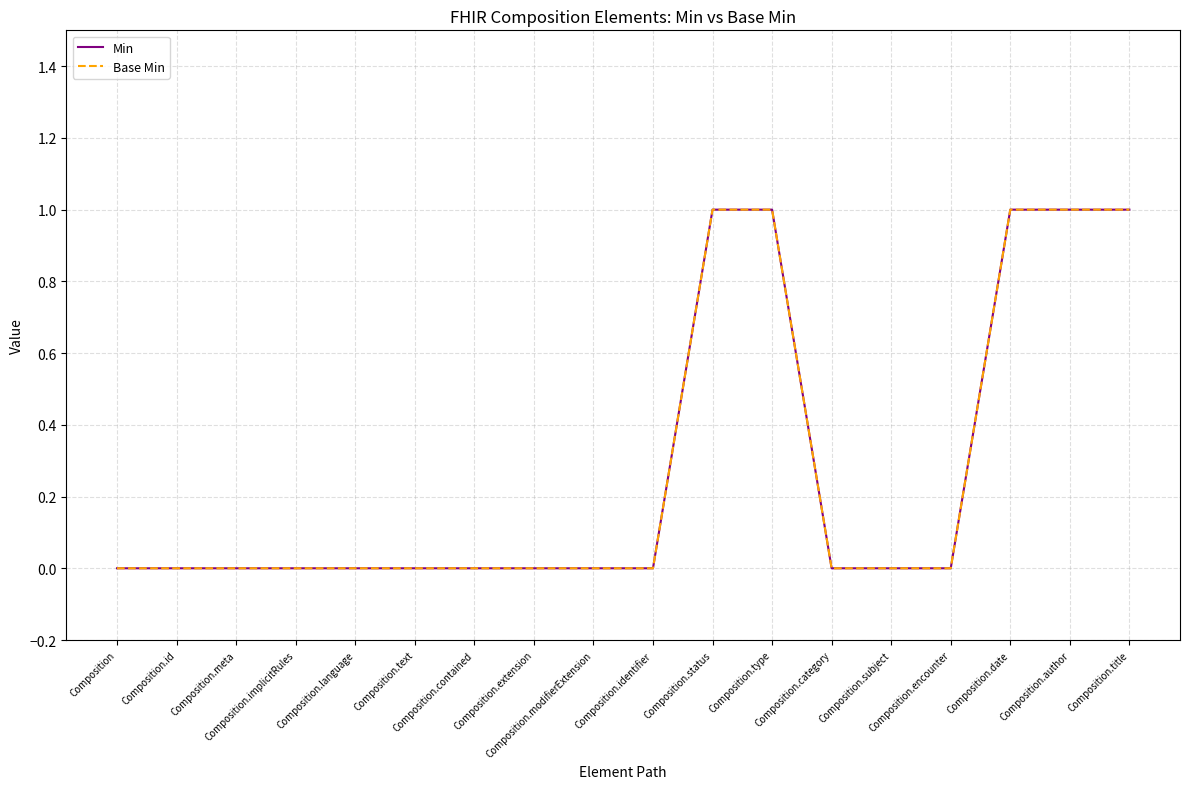

Is this an area chart (filled region under the line)?

No